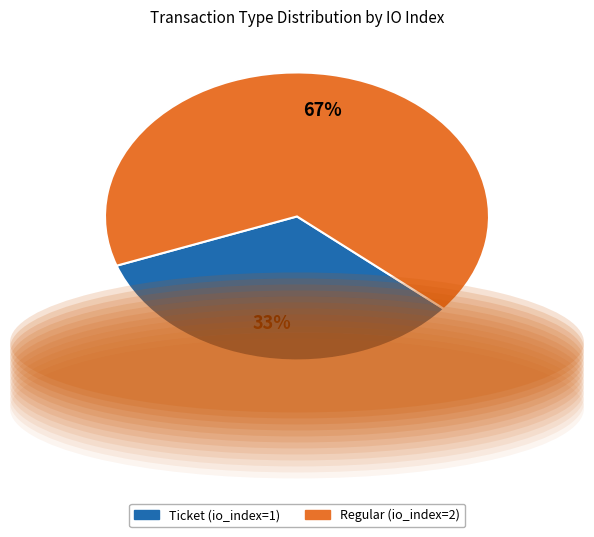

Does any single category account for the majority?

Yes